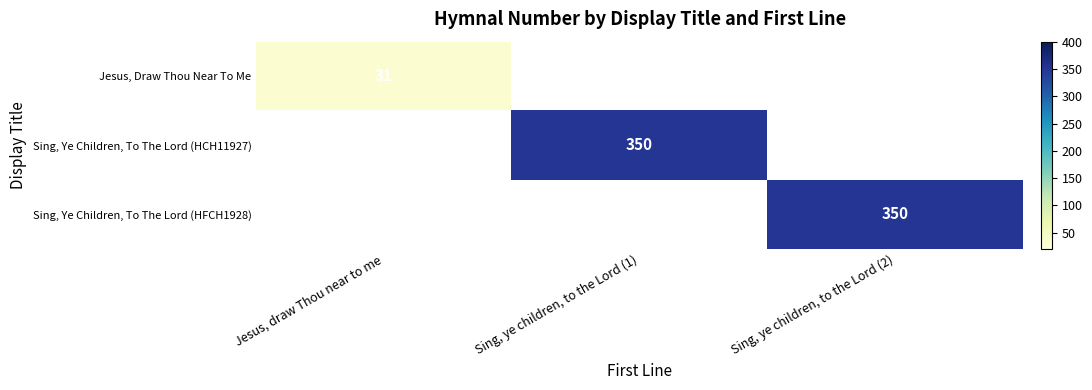

Is it true that Sing, Ye Children, To The Lord (HFCH1928) equals 122 at Sing, ye children, to the Lord (2)?

False